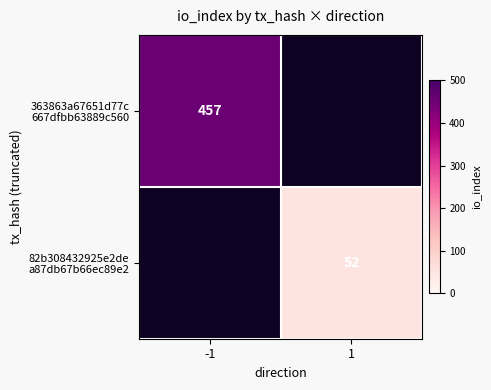

Rank the series by their maximum value, from highest to lowest.

363863a67651d77c 667dfbb63889c560, 82b308432925e2de a87db67b66ec89e2